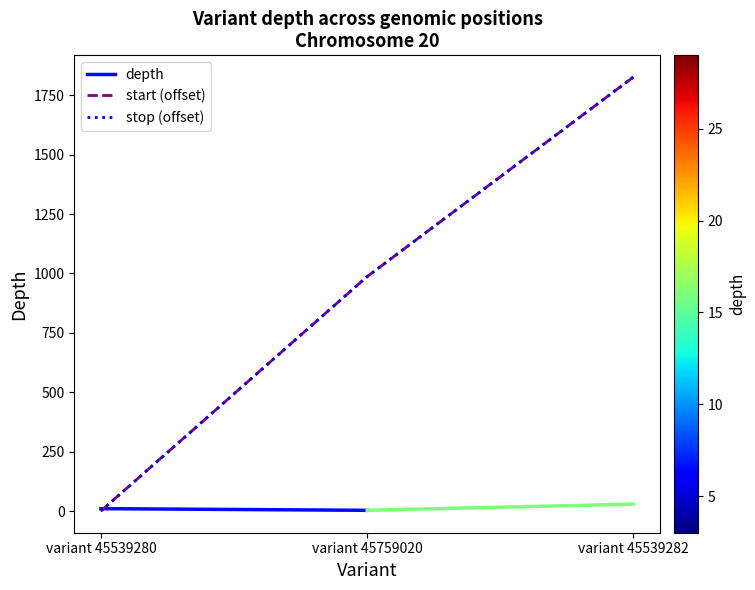

At which label does stop first exceed 987?

variant 45539282